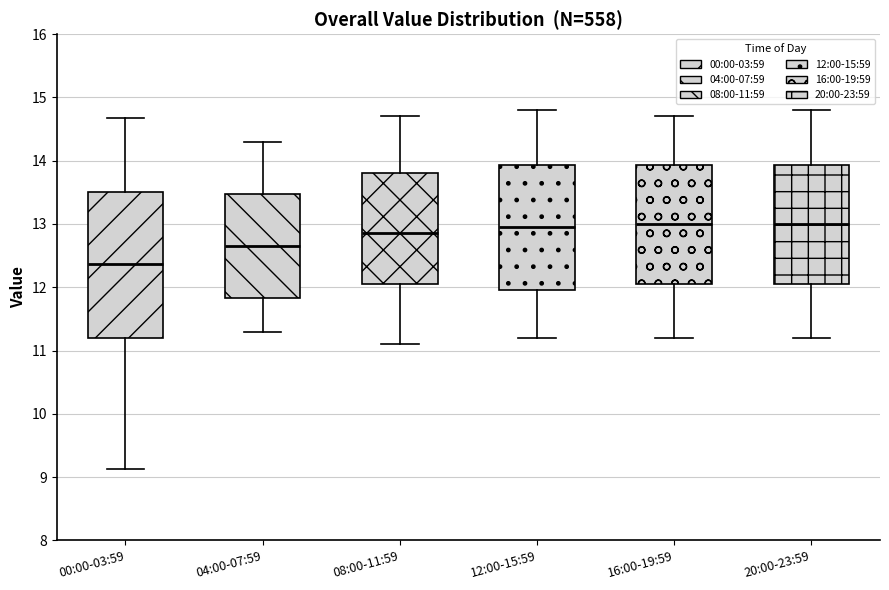

Where is the upper edge of the box for 12:00-15:59 on the y-axis? The values are not printed on the chart, so give them approximately, as read against the axis.

13.9